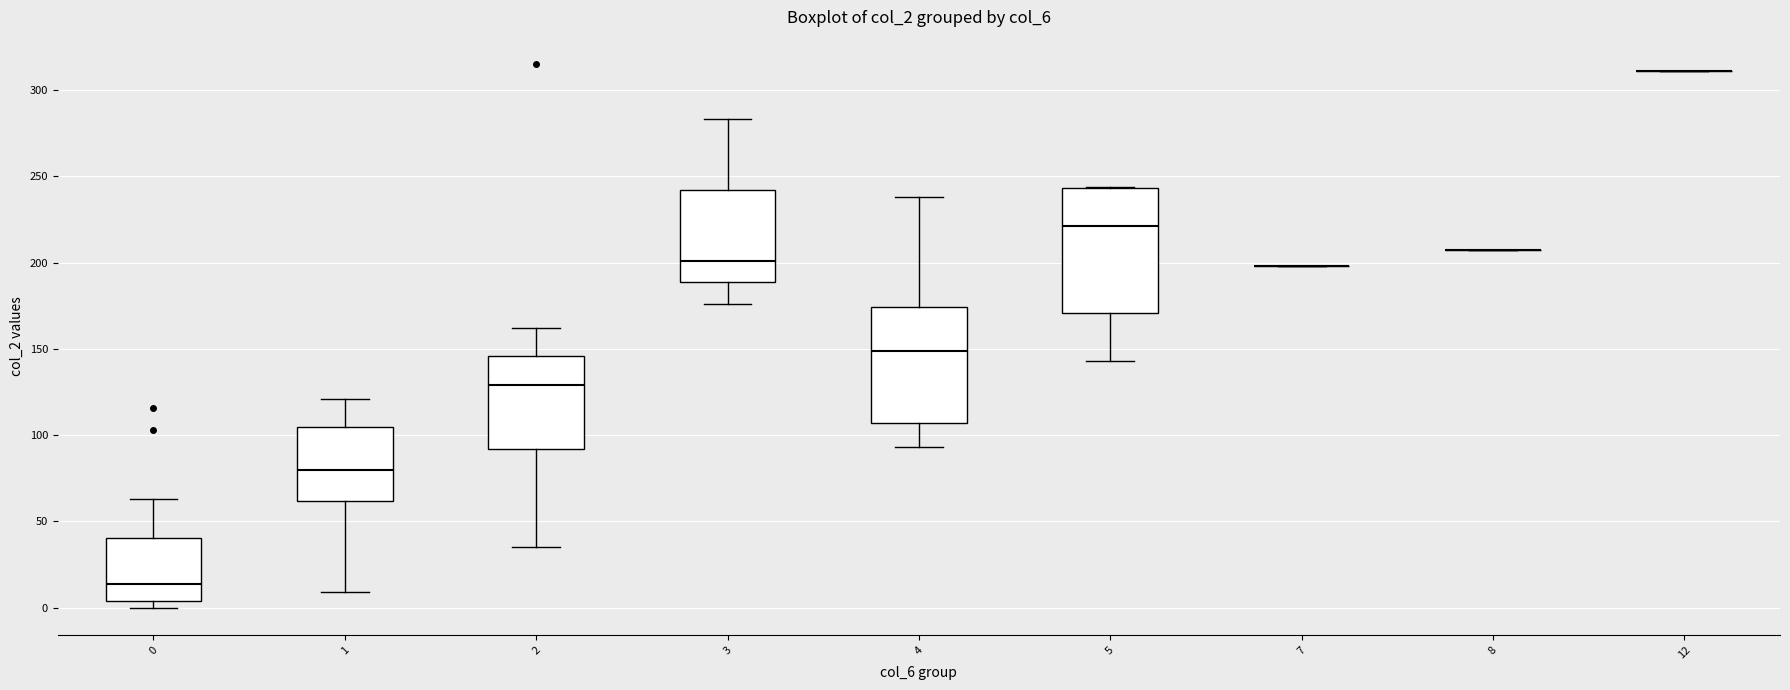

Where does the lower whisker of the box at x = 1 end on the y-axis? The values are not printed on the chart, so give them approximately, as read against the axis.

10